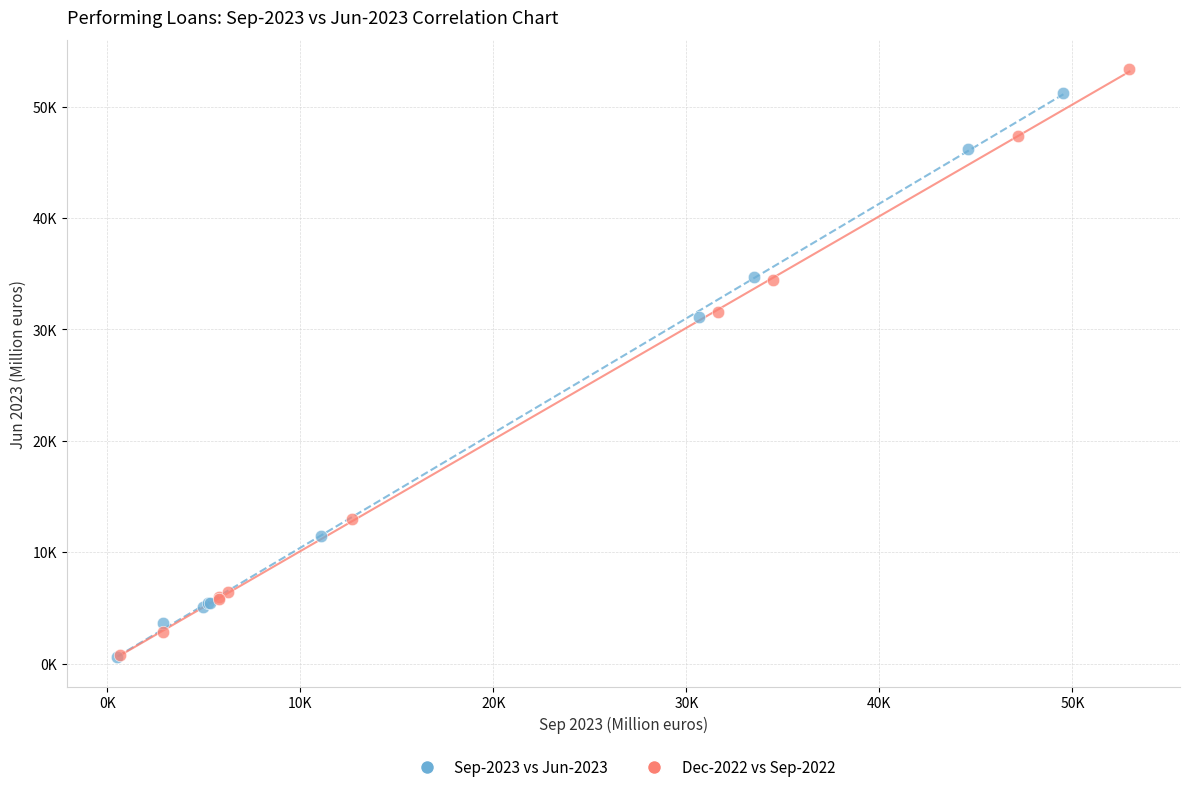

Which series has the widest spread of Y values?

Dec-2022 vs Sep-2022